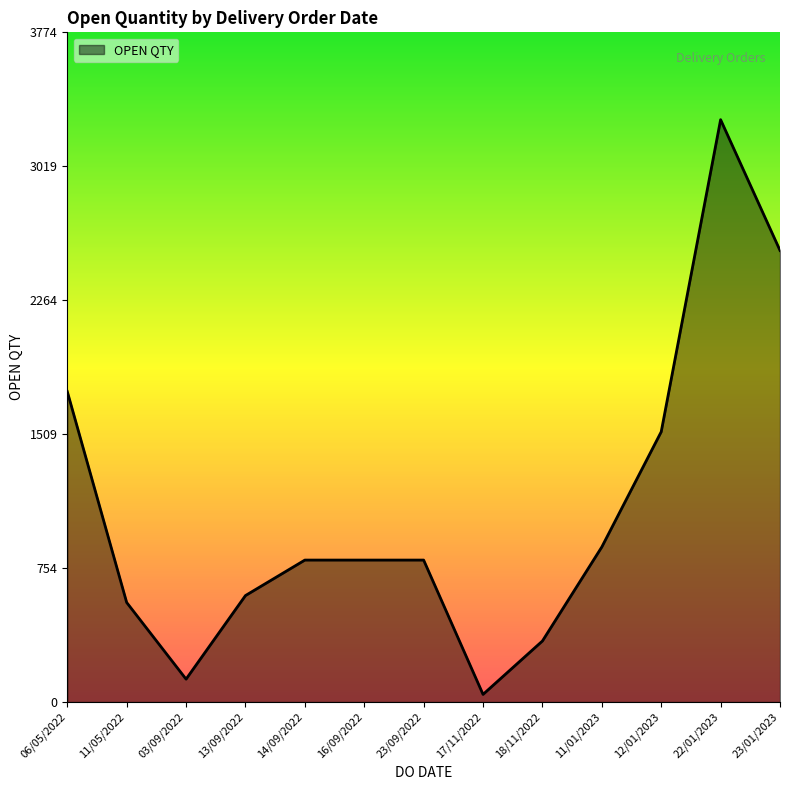

Which category has the highest value across all series?

22/01/2023